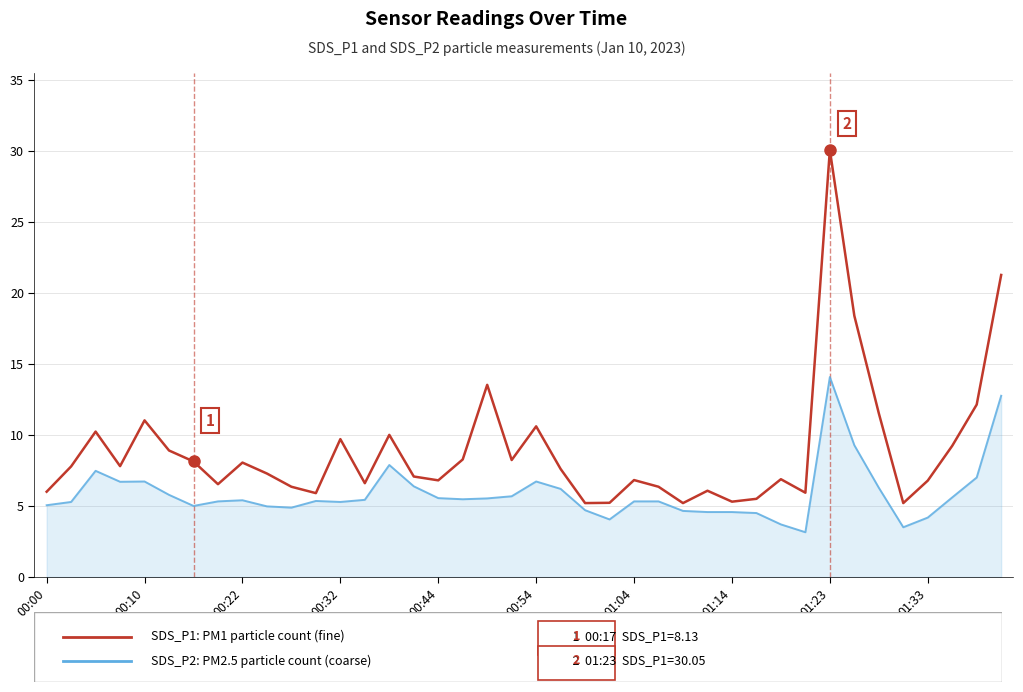

What is the greatest value displayed?

30.1